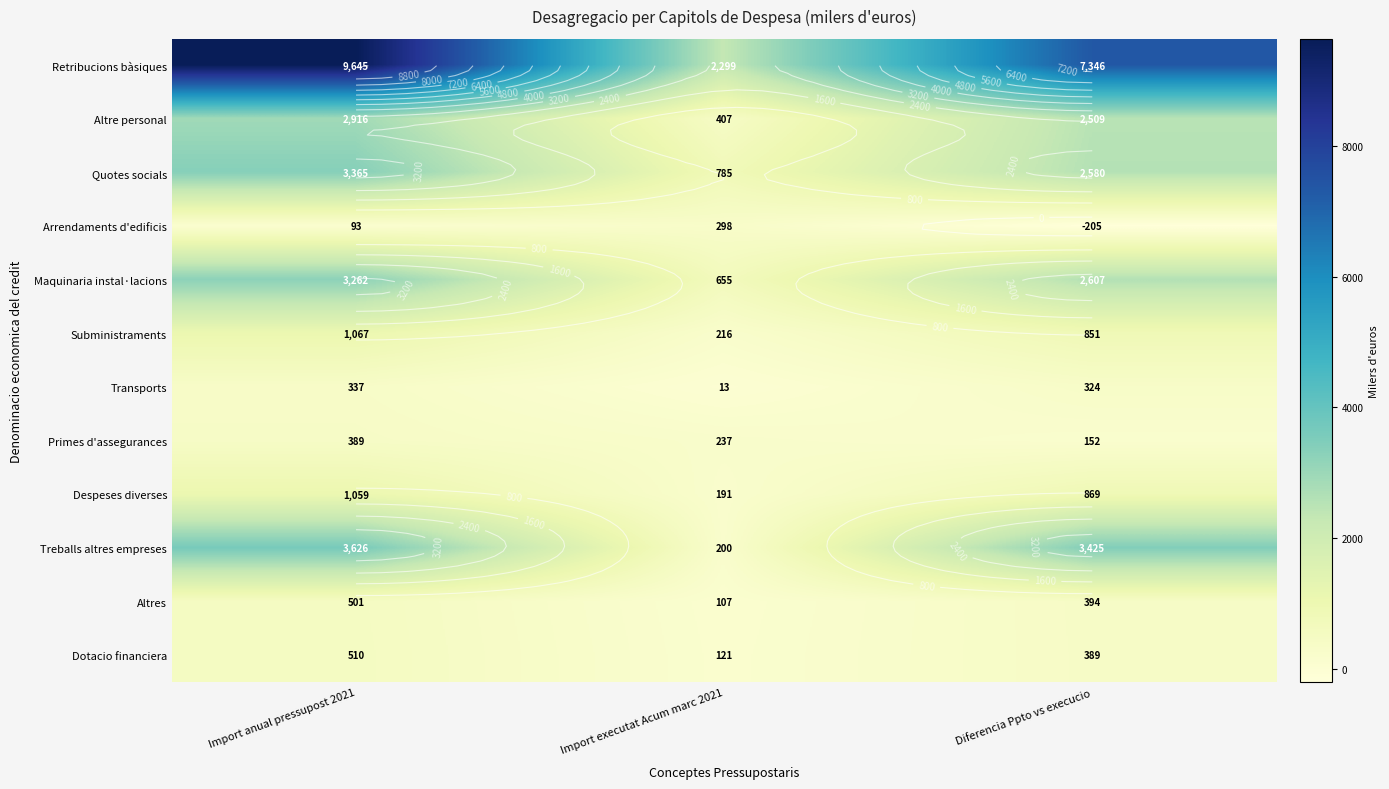

How many values in the Quotes socials series are below 2580?

1